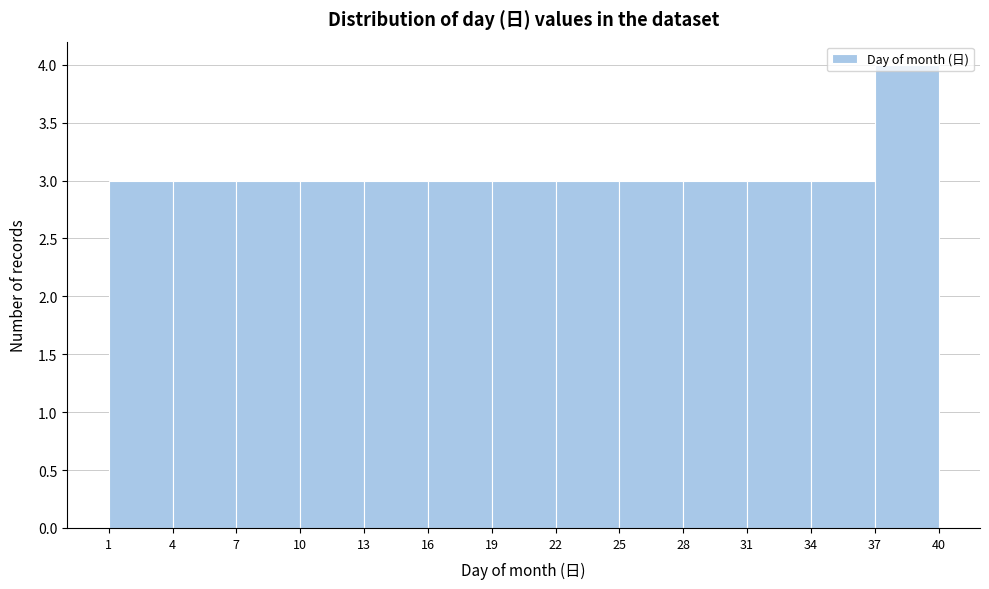

Which range on the x-axis has the tallest bar?

37 to 40